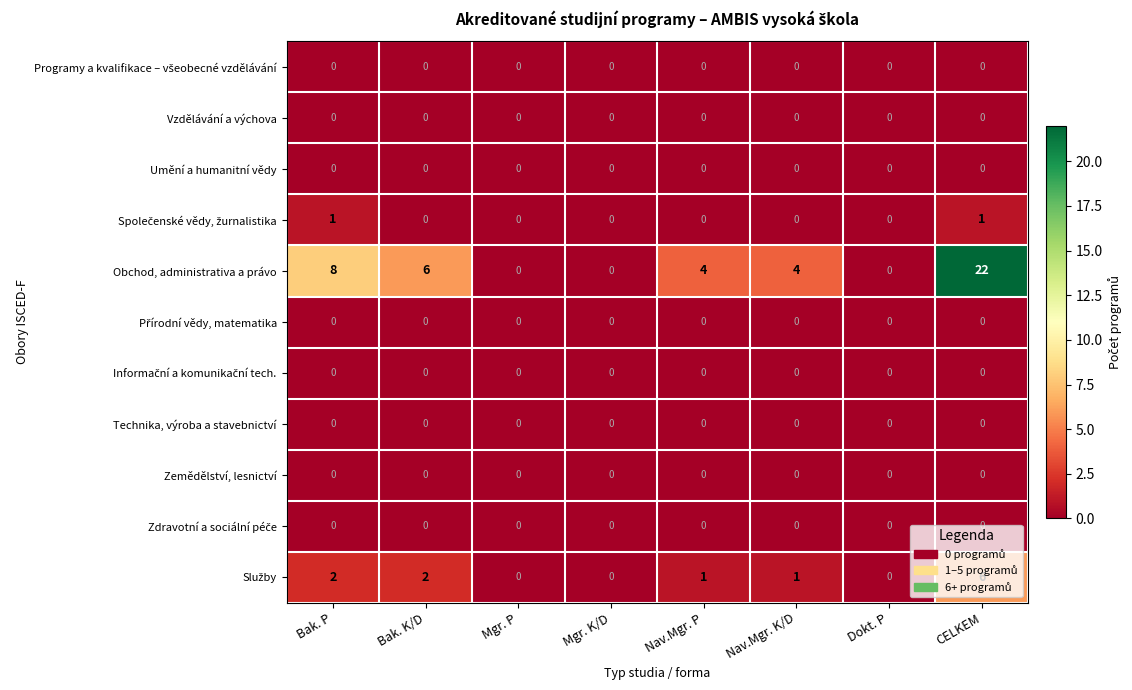

At how many categories does at least one series exceed 14?

1